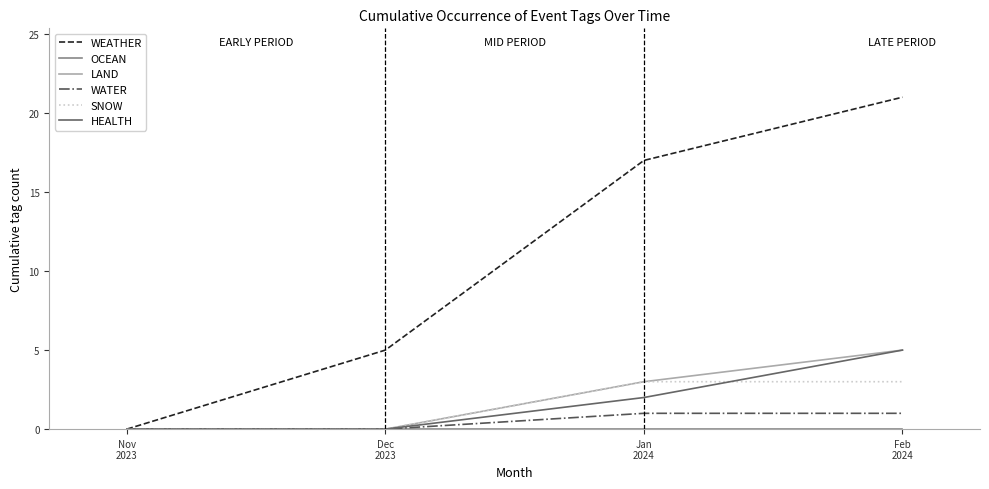

Which series has the widest spread of values?

WEATHER